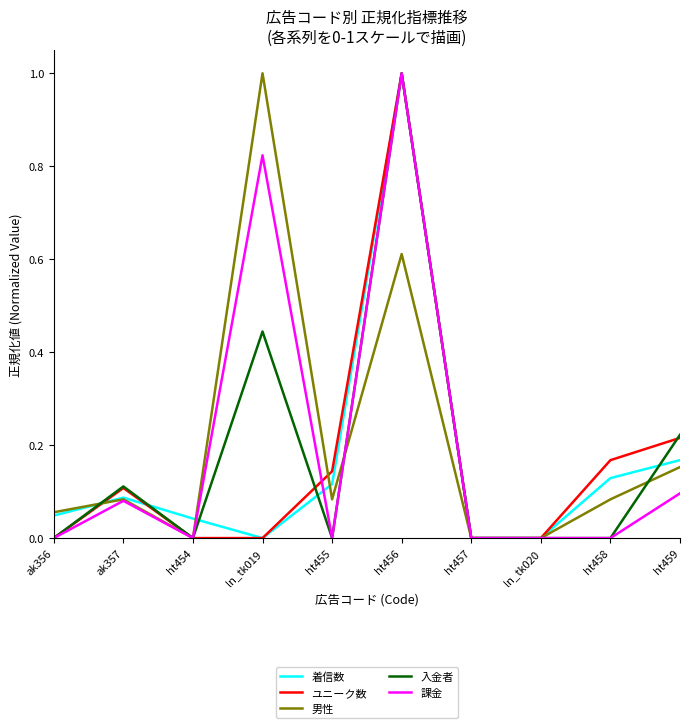

What position from the left is ht456?

6